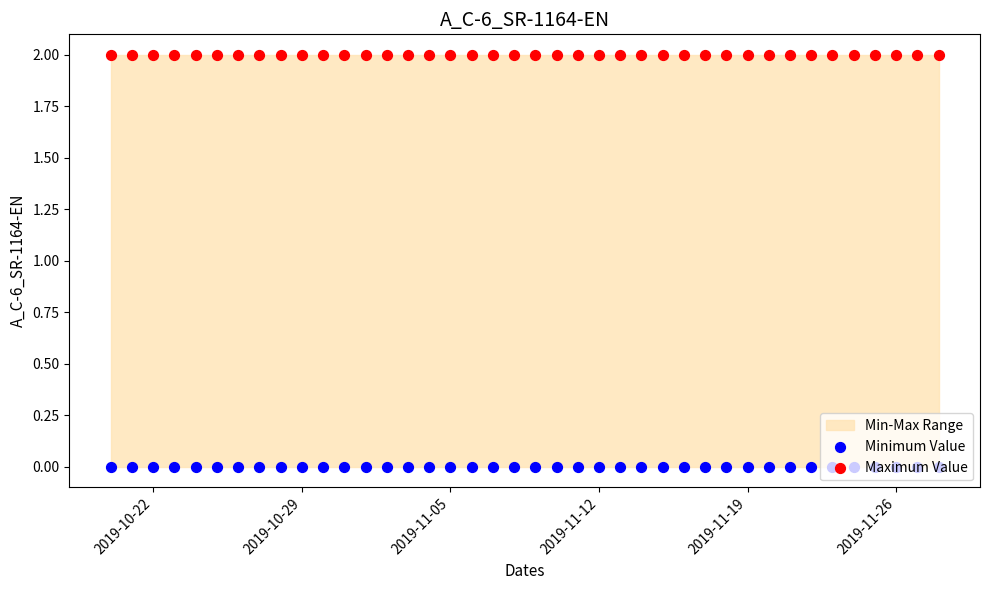

At which category is the sum across all series the highest?

2019-10-22